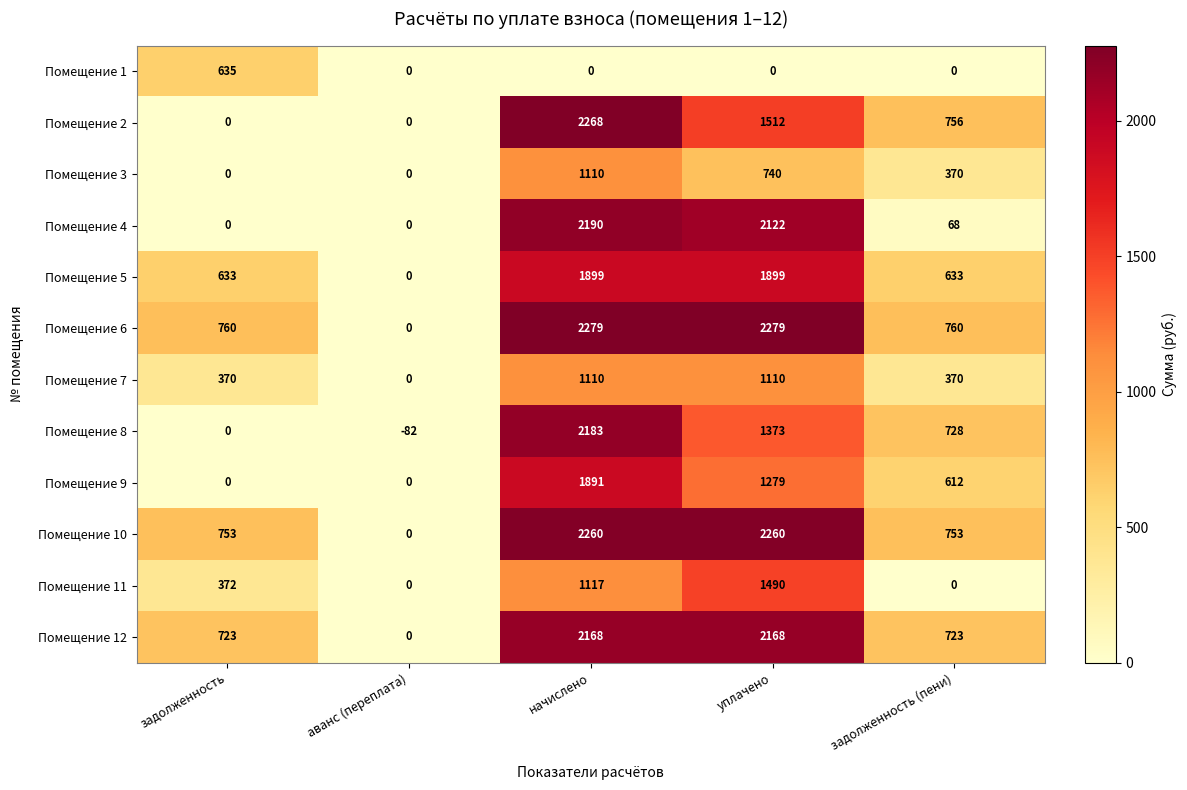

Count the Помещение 12 values in the range 723 to 2168.

4